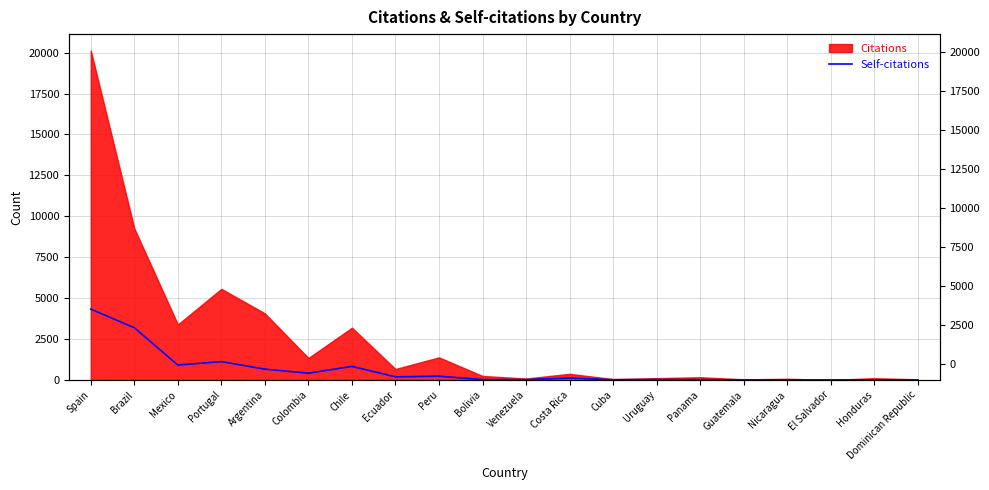

At which label does the data first exceed 117?

Spain